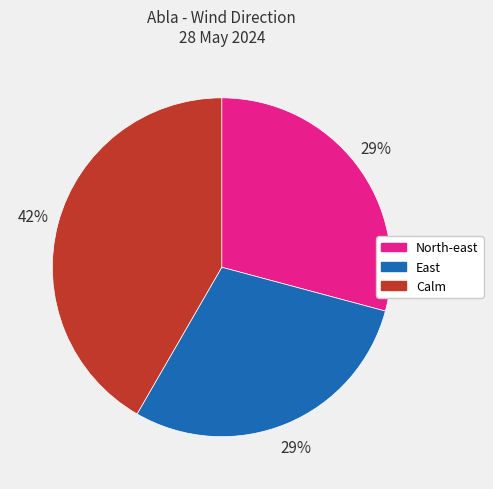

To the nearest percent, what is the difference between the largest and smallest slice percentages?

13%